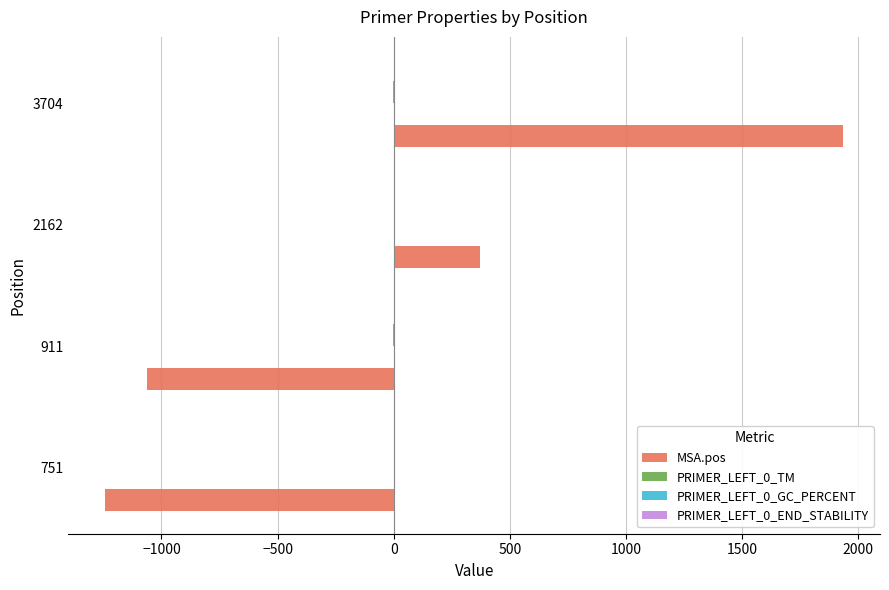

Which series changed the most between 2162 and 3704?

MSA.pos